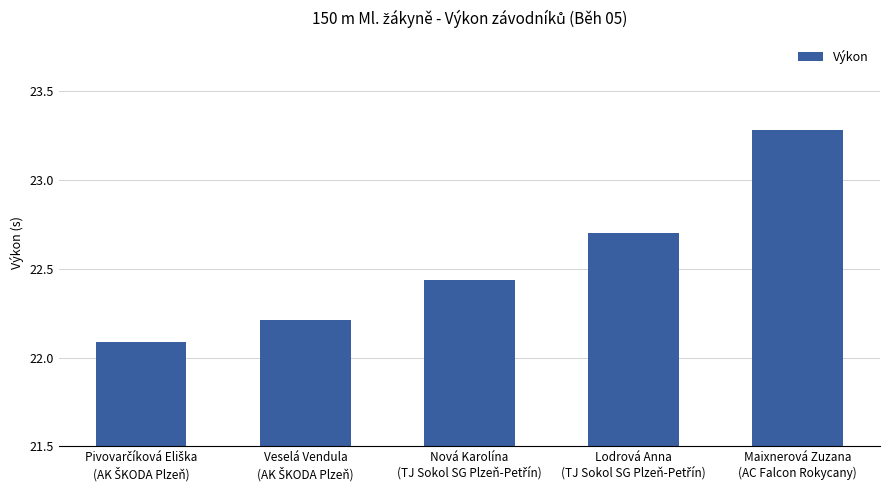

What is the value of the 5th bar from the left?

23.3